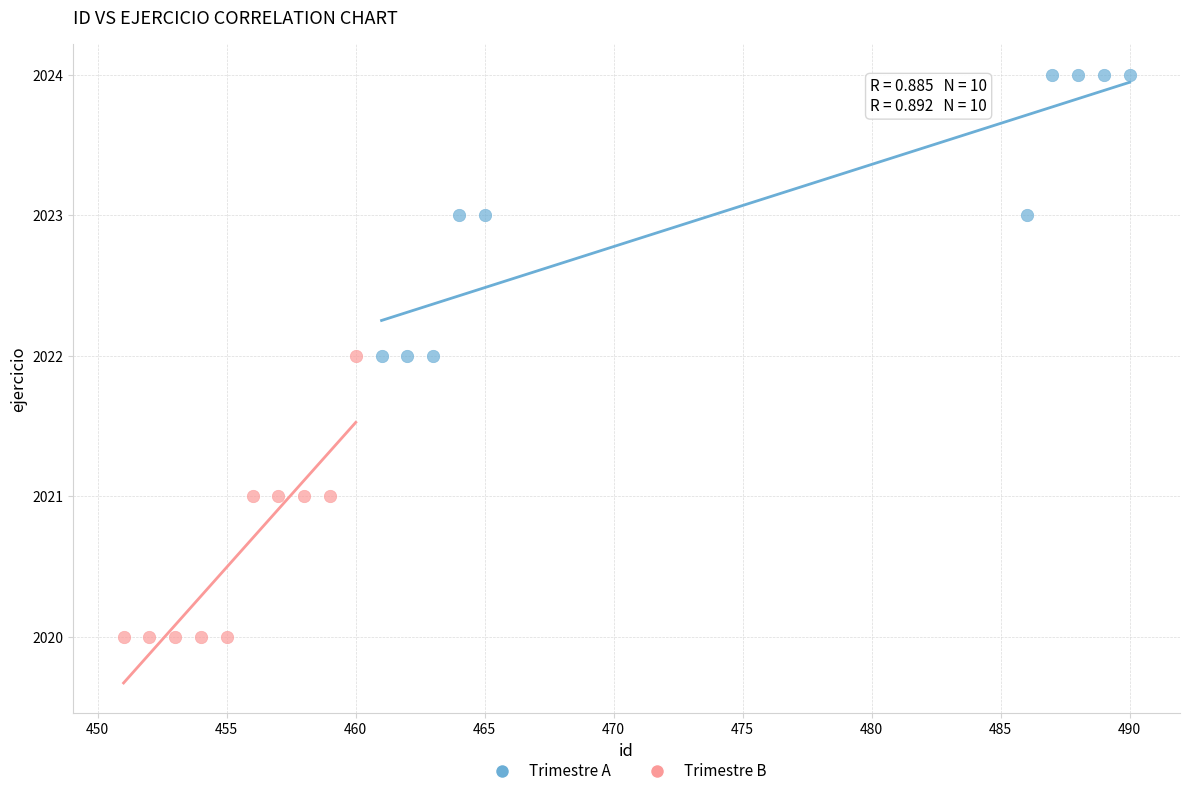

Which series reaches the maximum Y coordinate?

Trimestre A